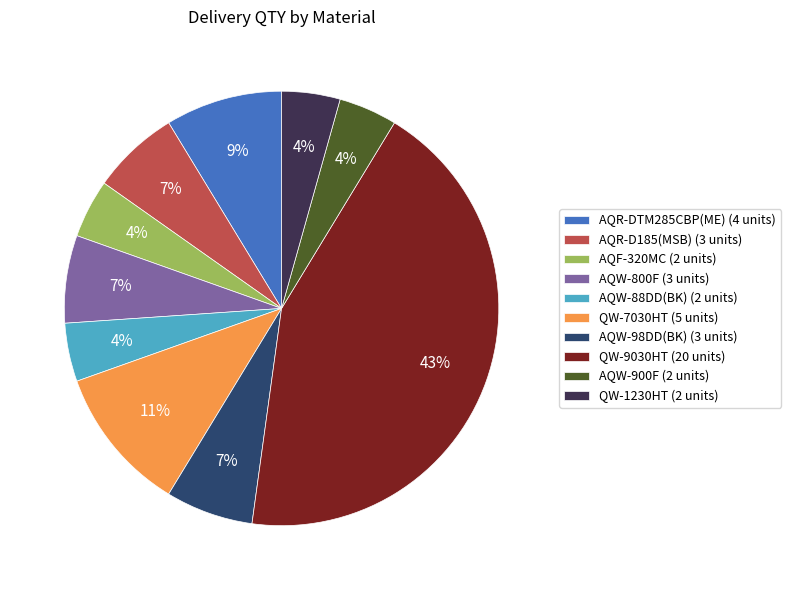

Between AQW-800F (3 units) and AQR-DTM285CBP(ME) (4 units), which is larger?

AQR-DTM285CBP(ME) (4 units)